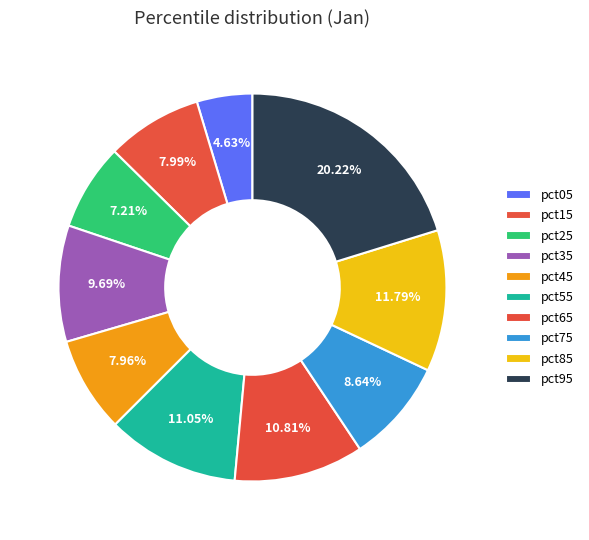

Which category has the smallest portion of the pie?

pct05